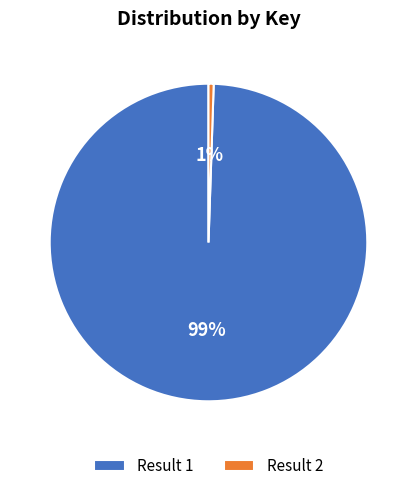

Which slice represents more than half of the pie?

Result 1